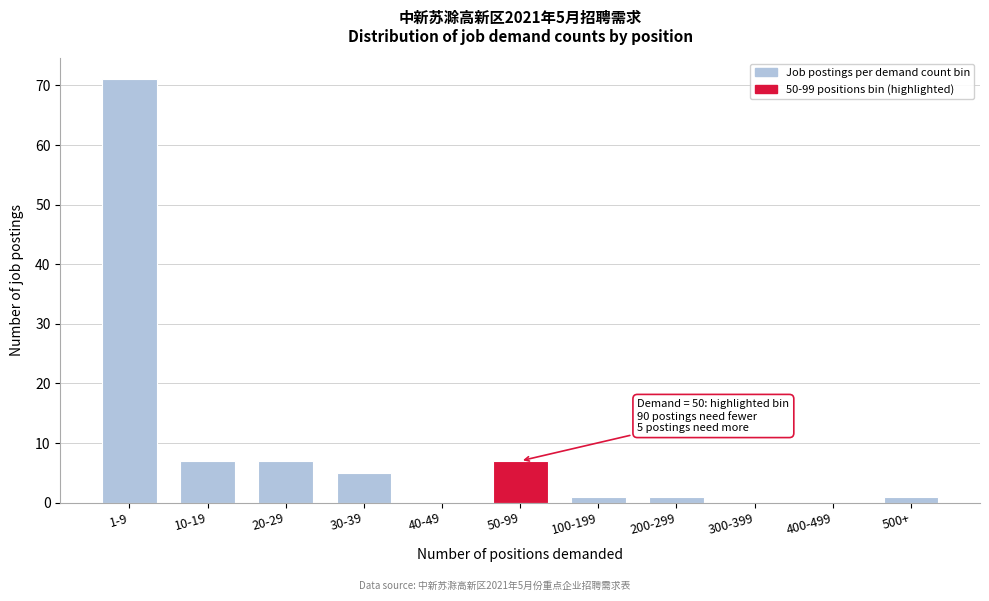

Reading right to left, list all the values displayed in this chart.

500+=1	400-499=0	300-399=0	200-299=1	100-199=1	50-99=7	40-49=0	30-39=5	20-29=7	10-19=7	1-9=71